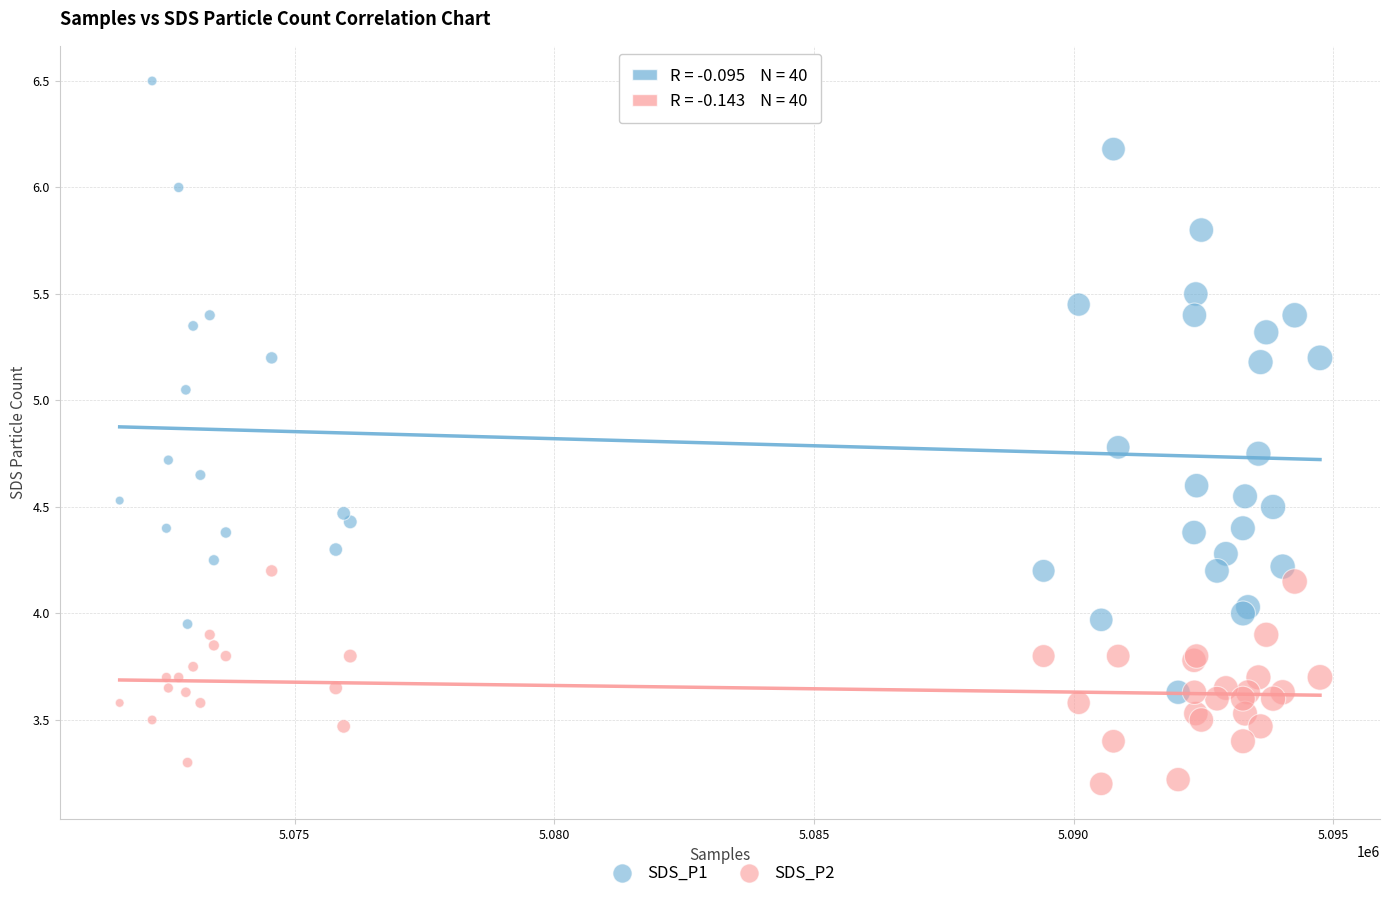

Which series has the widest spread of Y values?

SDS_P1